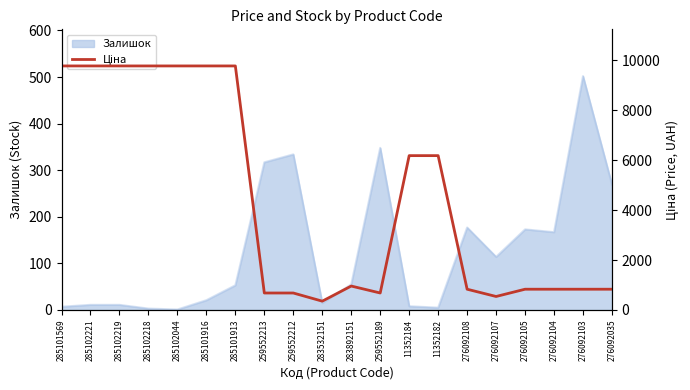

At which label does the data first exceed 958?

285101569